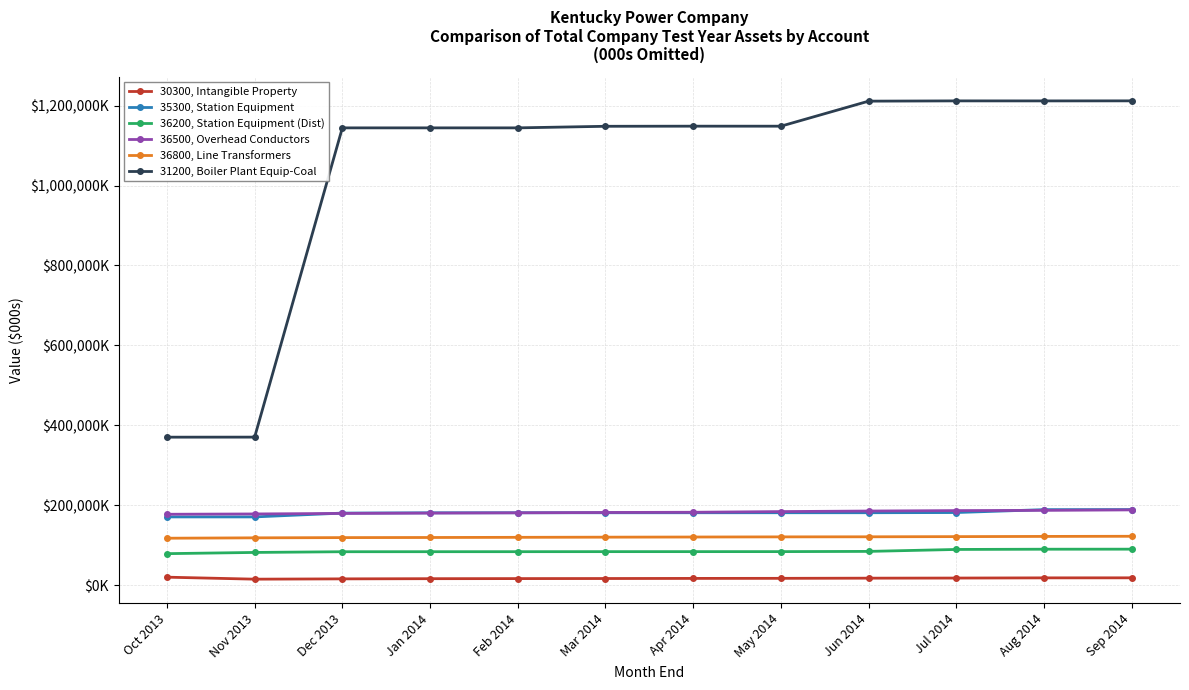

True or false: 36200, Station Equipment (Dist) and 30300, Intangible Property intersect in this chart.

False